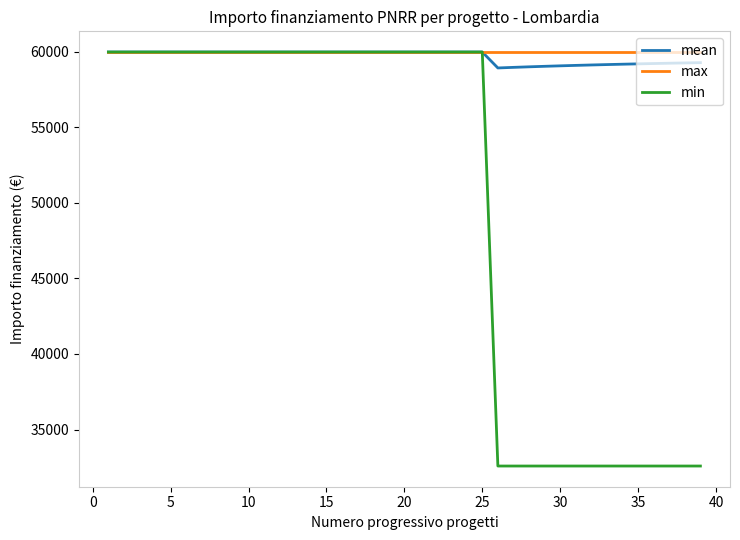

Which series has the largest range (max minus min)?

min